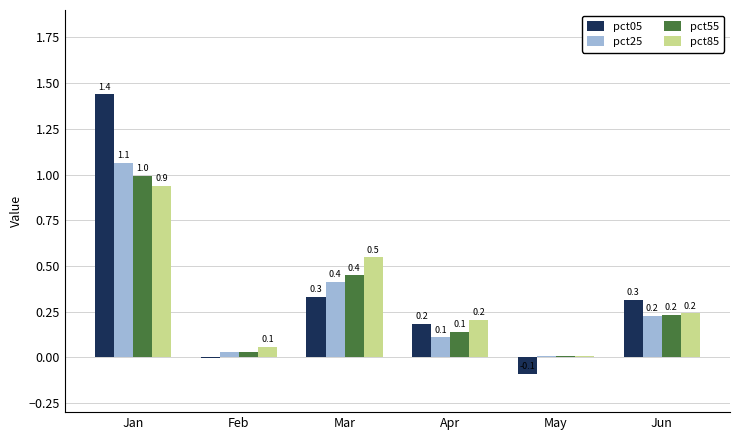

What is the difference between the pct25 values at May and Jun?

0.2